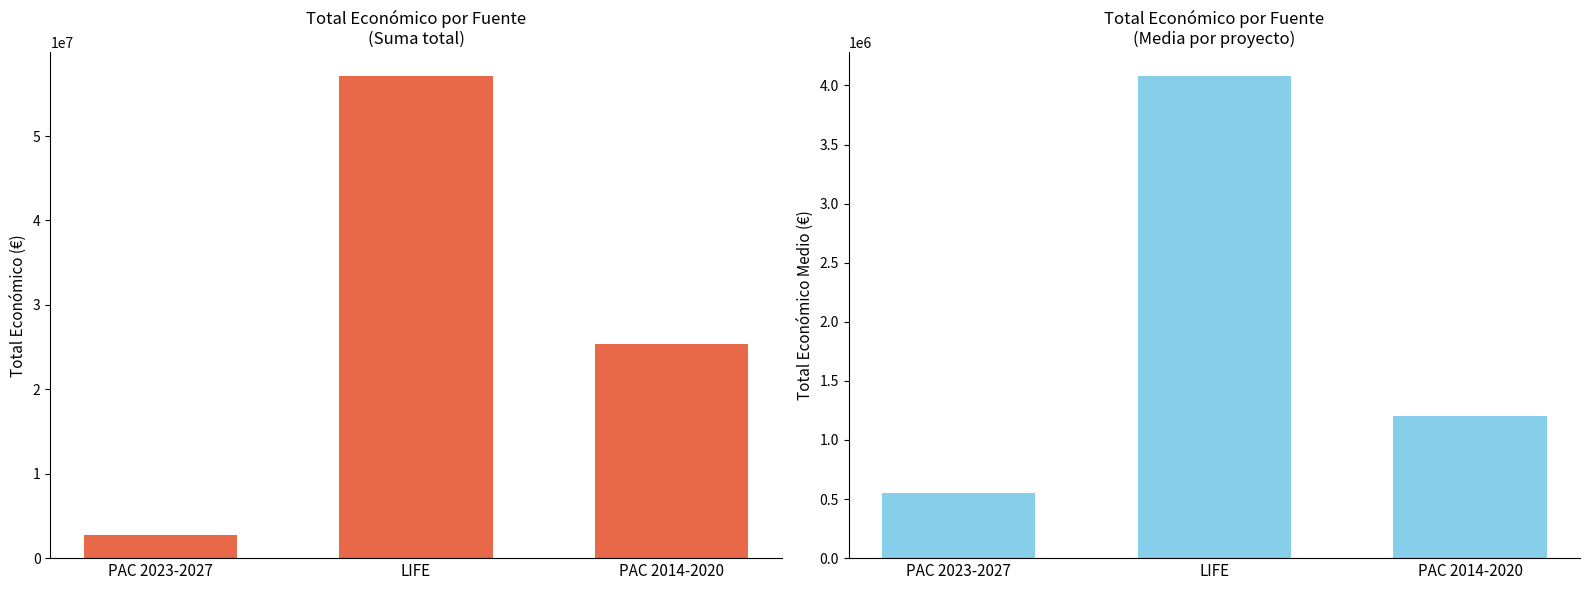

What is the value of the Total economico (Media) bar at the 3rd from the left?

1205417.5